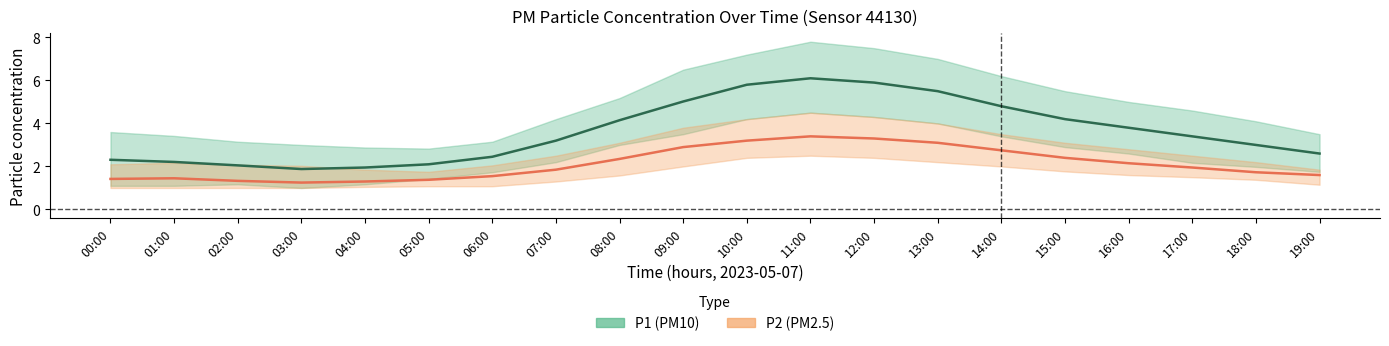

True or false: P2_lower has a value of 0.3 at 18:00.

False